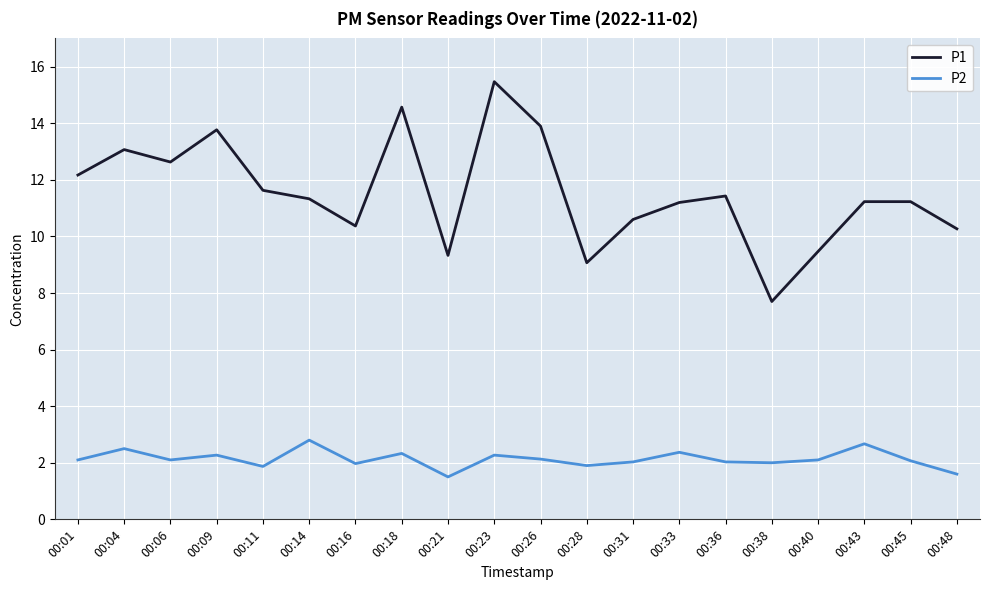

Where does the P1 series first go above 11?

00:01